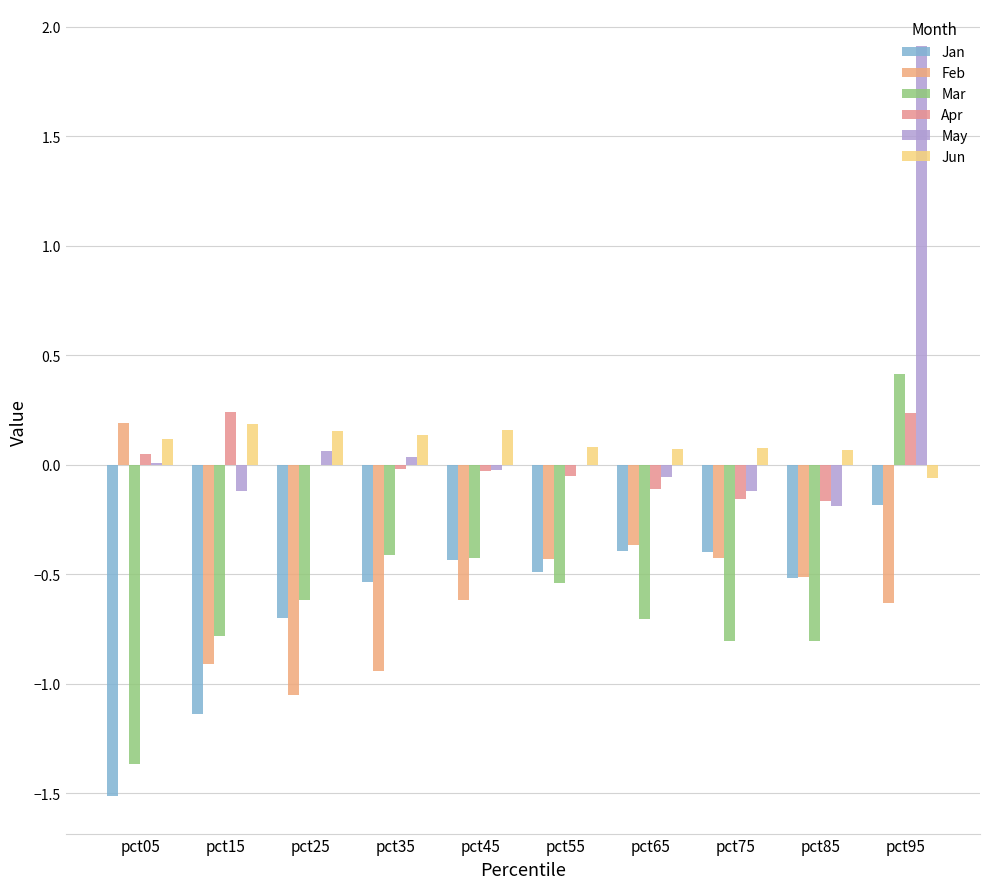

What is the spread (max minus min) of values at pct65?

0.8